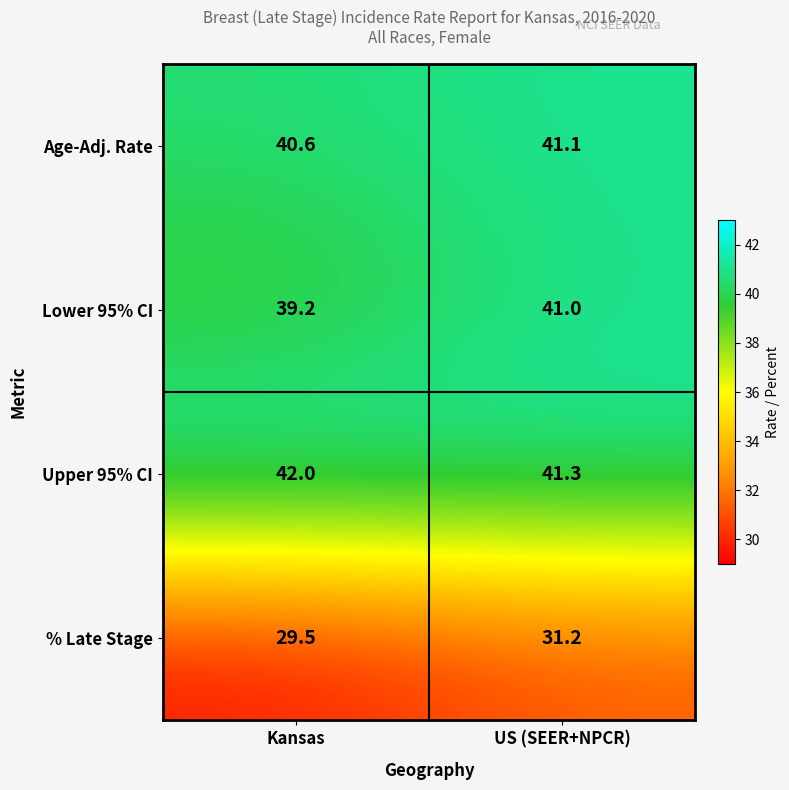

Reading left to right, list all the values displayed in this chart.

Age-Adj. Rate: 40.6	41.1
Lower 95% CI: 39.2	41.0
Upper 95% CI: 42.0	41.3
% Late Stage: 29.5	31.2